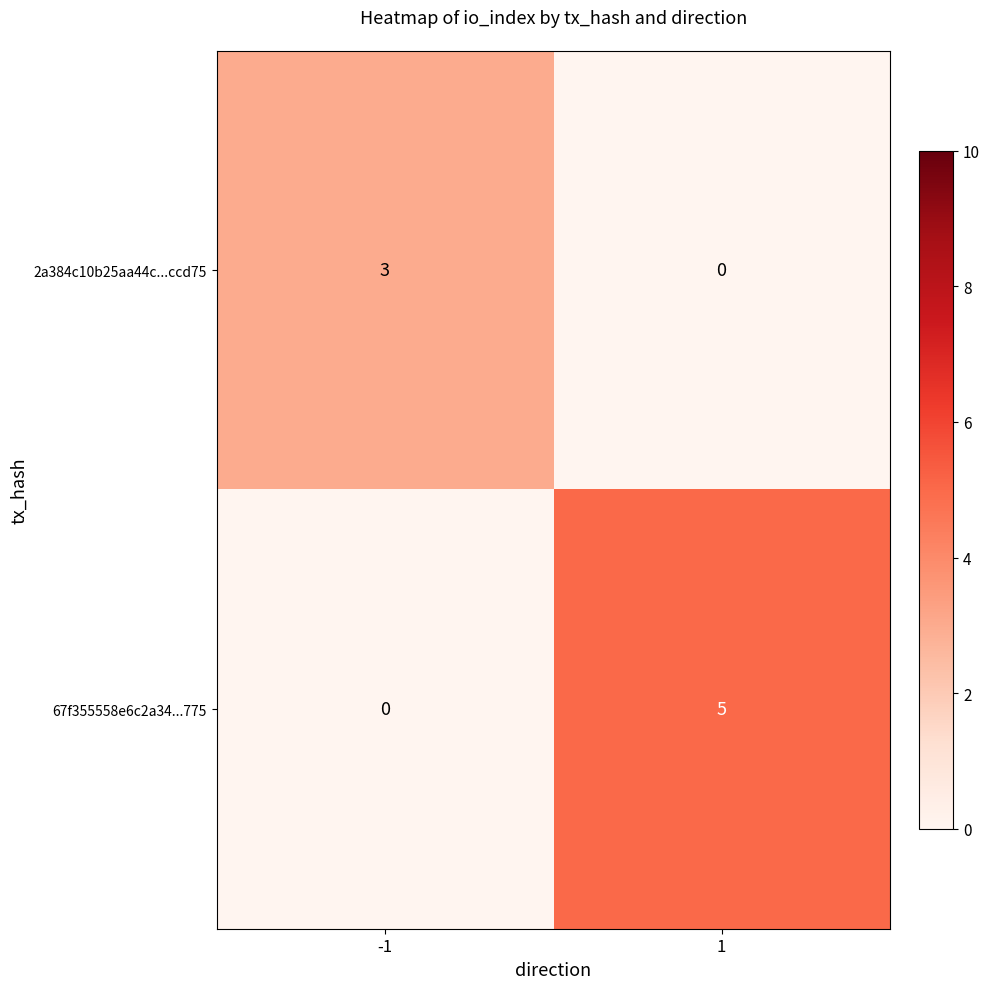

Rank the series by their maximum value, from highest to lowest.

67f355558e6c2a34...775, 2a384c10b25aa44c...ccd75